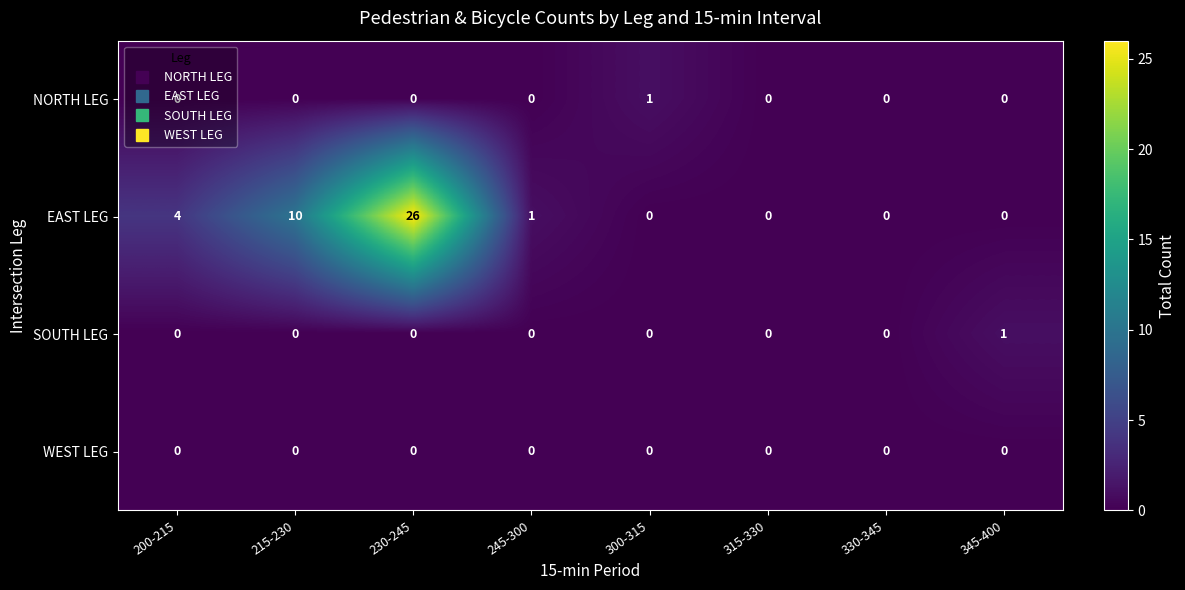

Which category has the highest value in the SOUTH LEG series?

345-400